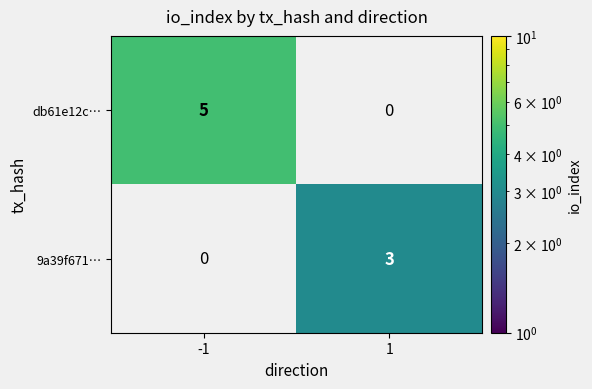

What value does the db61e12c… series have at -1?

5.0